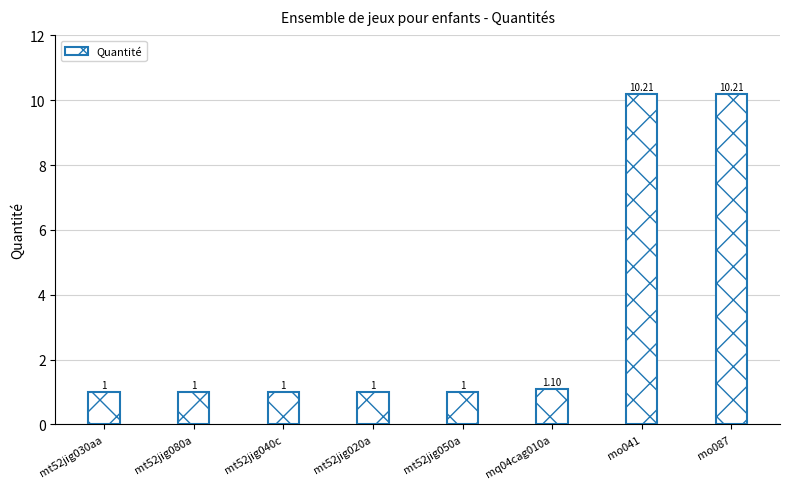

The value at mo041 is 5.3. True or false?

False